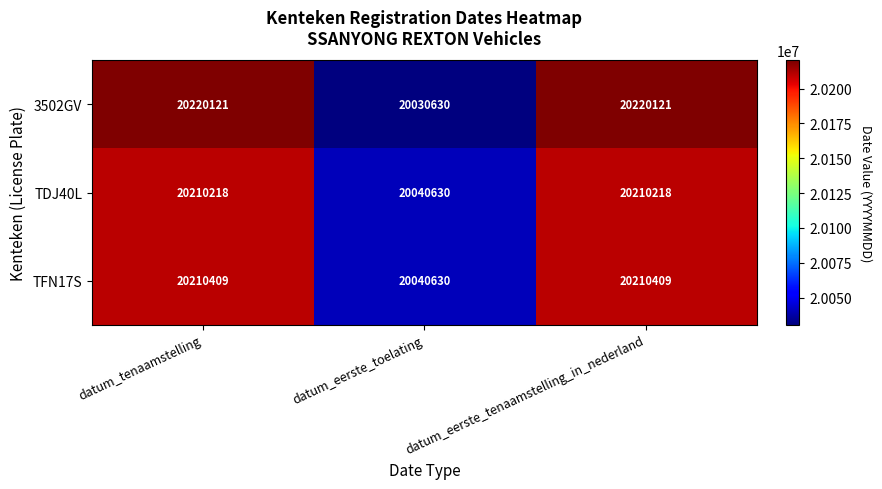

What is the maximum value shown in the chart?

20220121